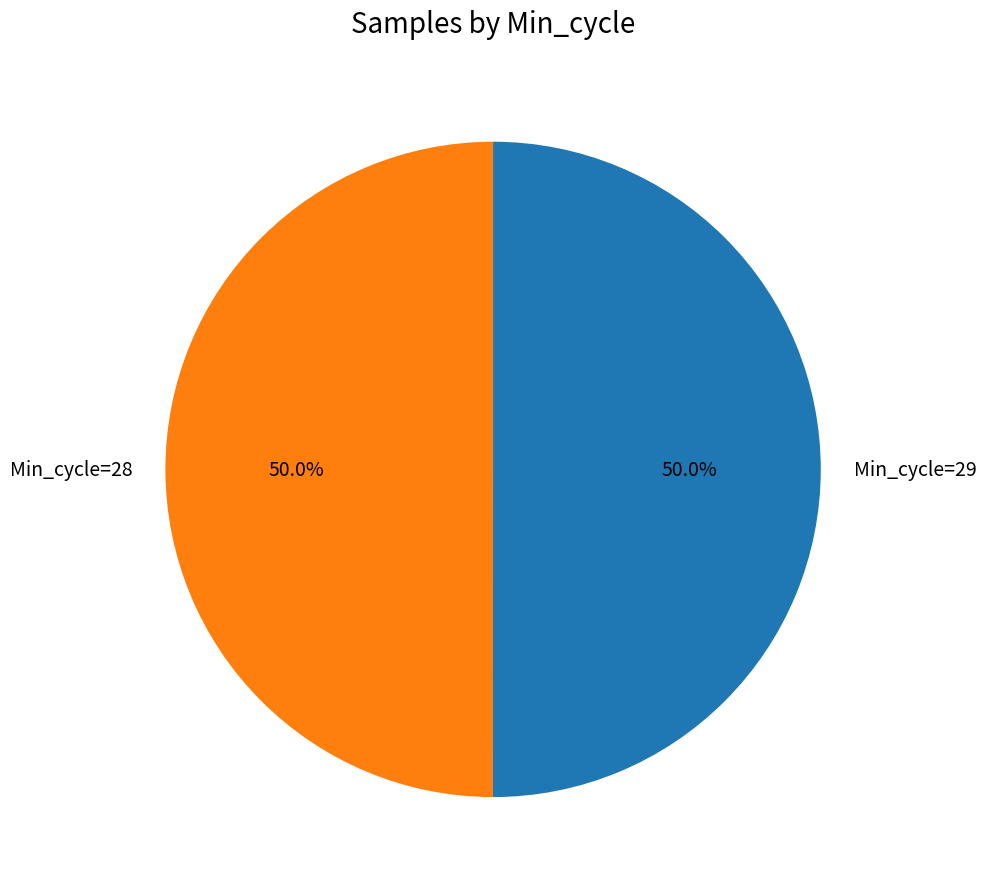

Combined, do Min_cycle=29 and Min_cycle=28 account for over 50%?

Yes